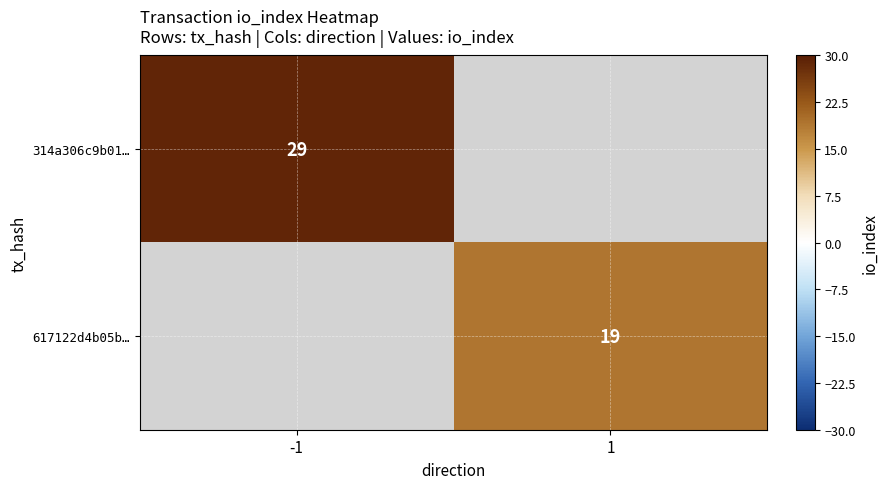

The value of 314a306c9b01… at -1 is 29. True or false?

True